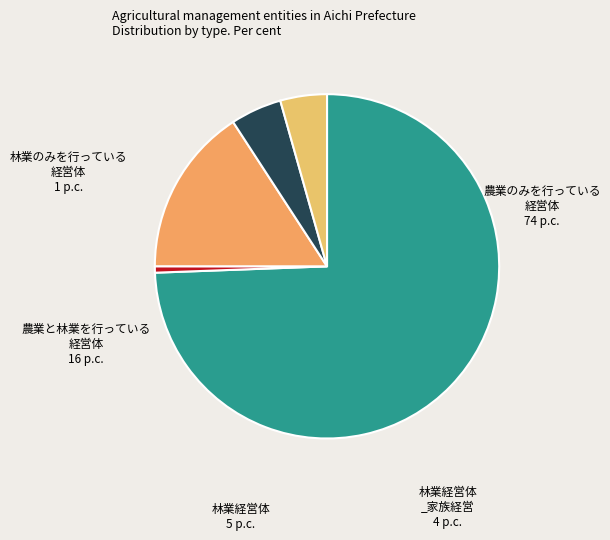

How many segments does this pie chart have?

5